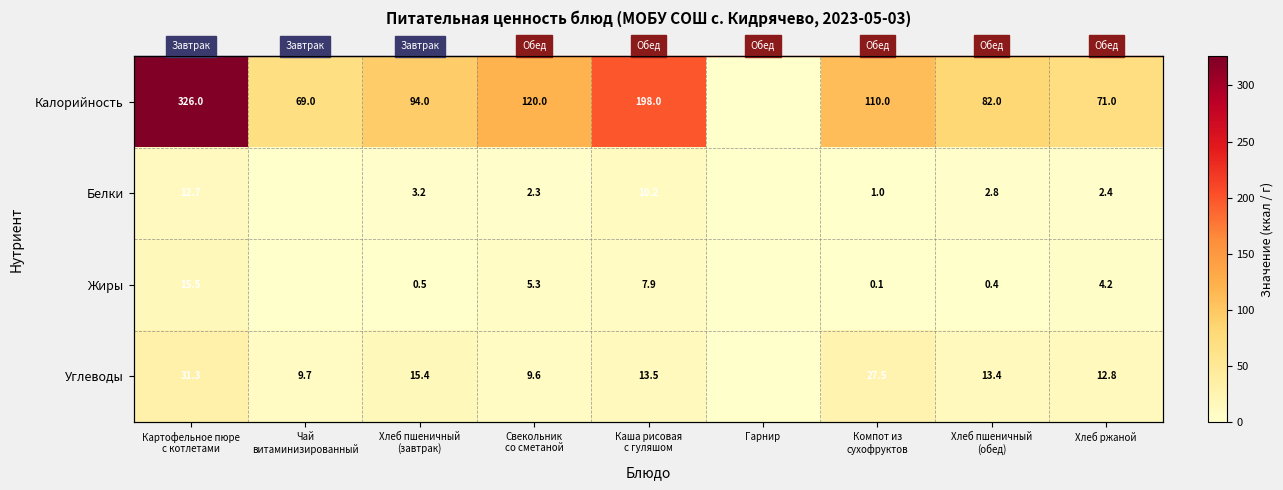

Where does the Белки series first go above 2?

Картофельное пюре с котлетами